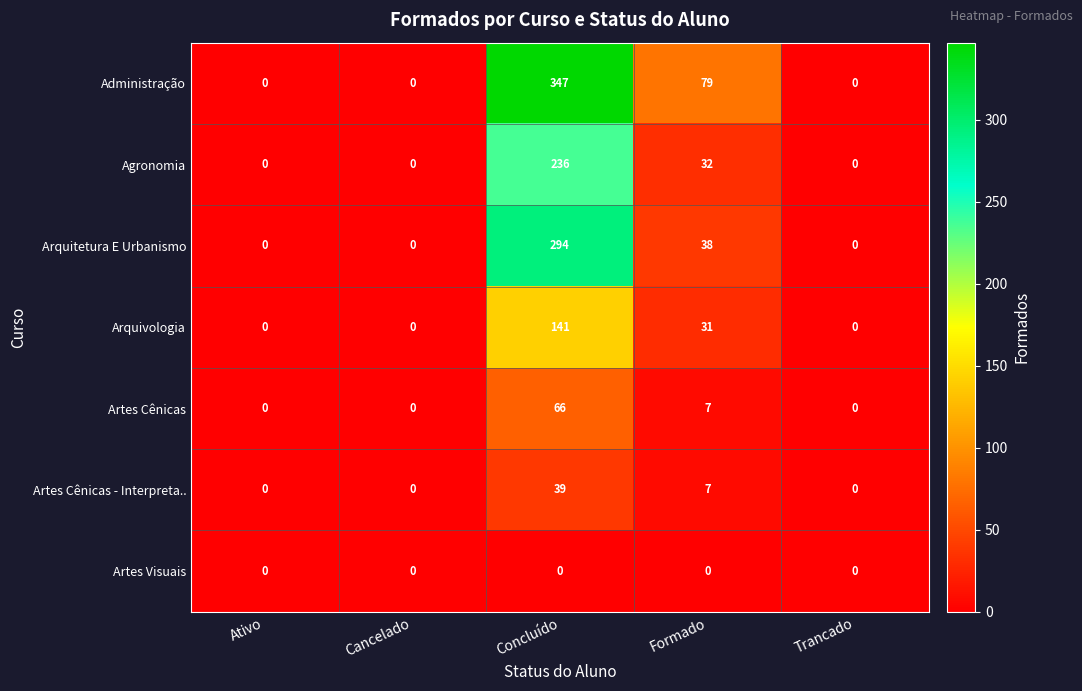

At how many categories does at least one series exceed 15?

2